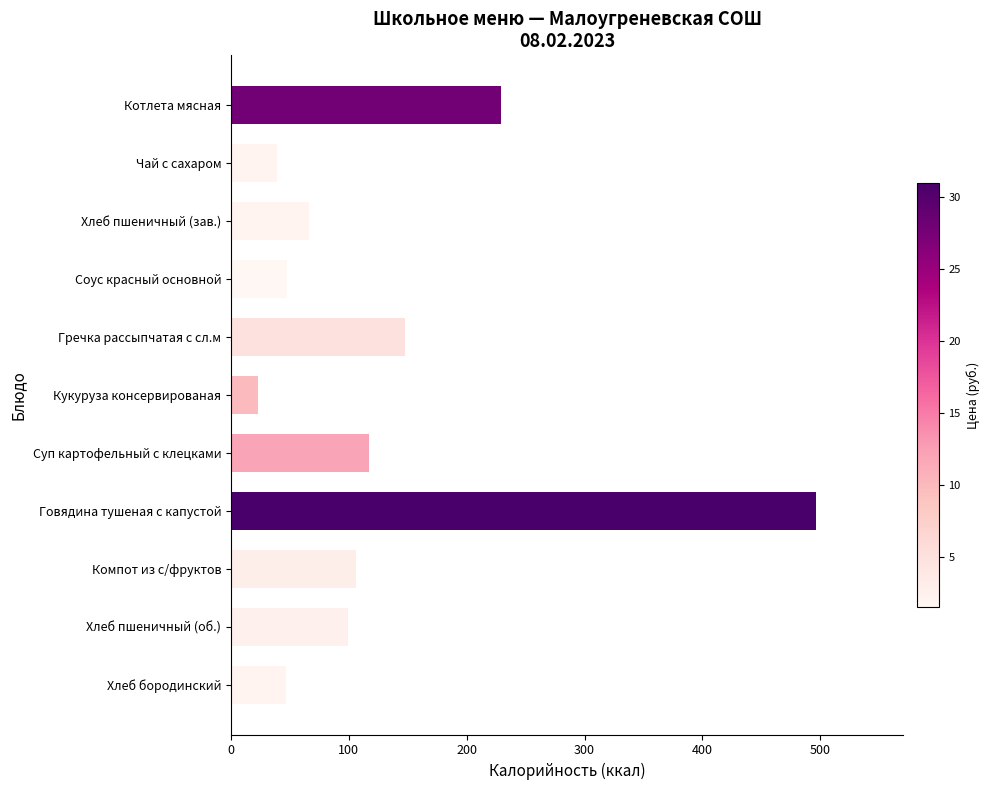

Does the chart contain any negative values?

No